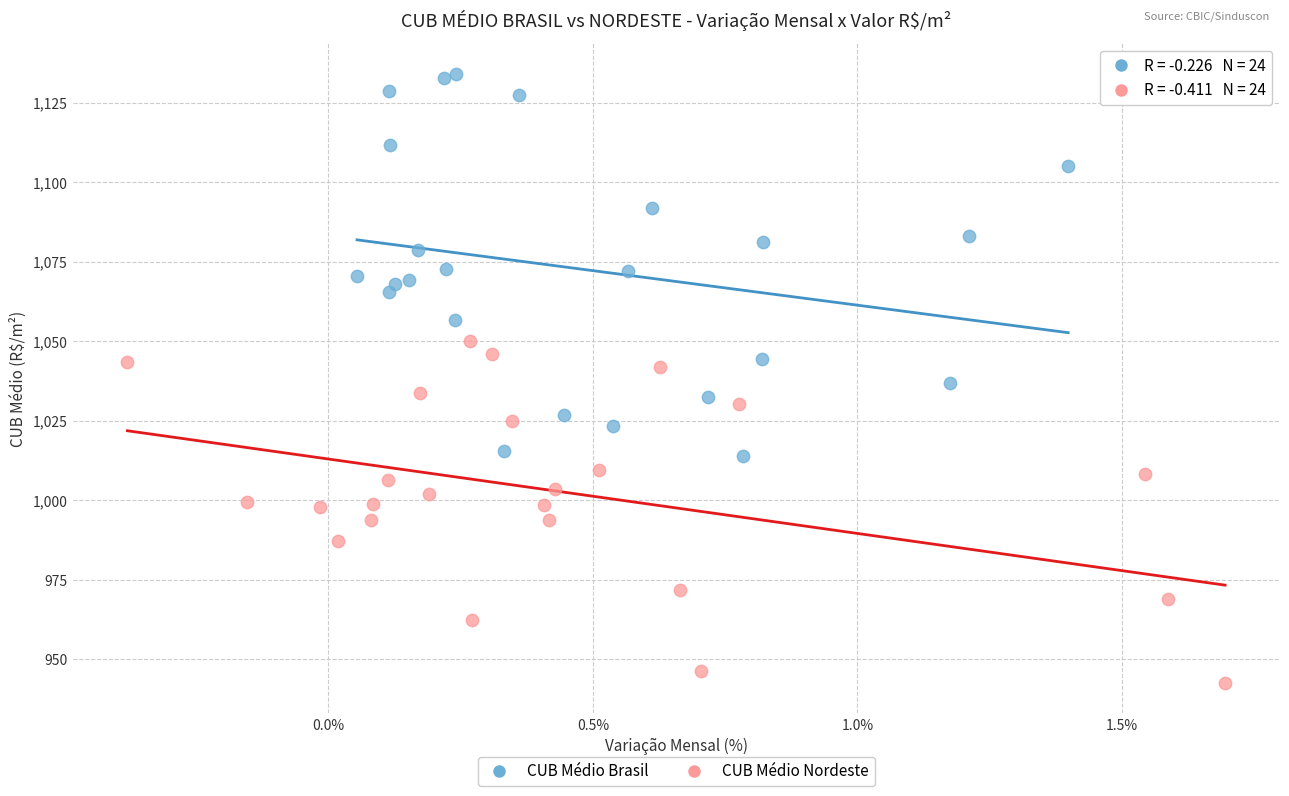

Which series contains the lowest Y value?

CUB Médio Nordeste